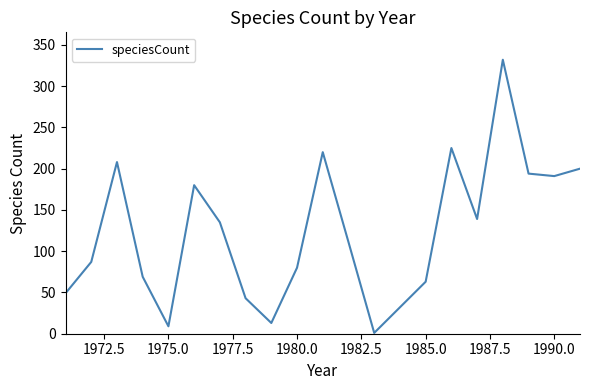

What is the difference between the maximum and minimum values?

331